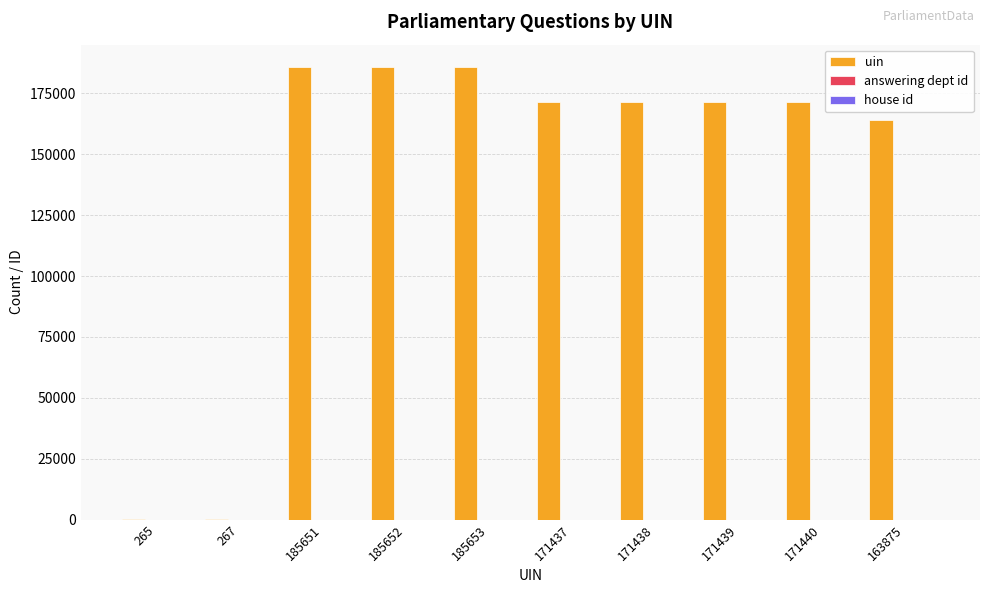

Between 185652 and 163875, which series saw the biggest shift?

uin